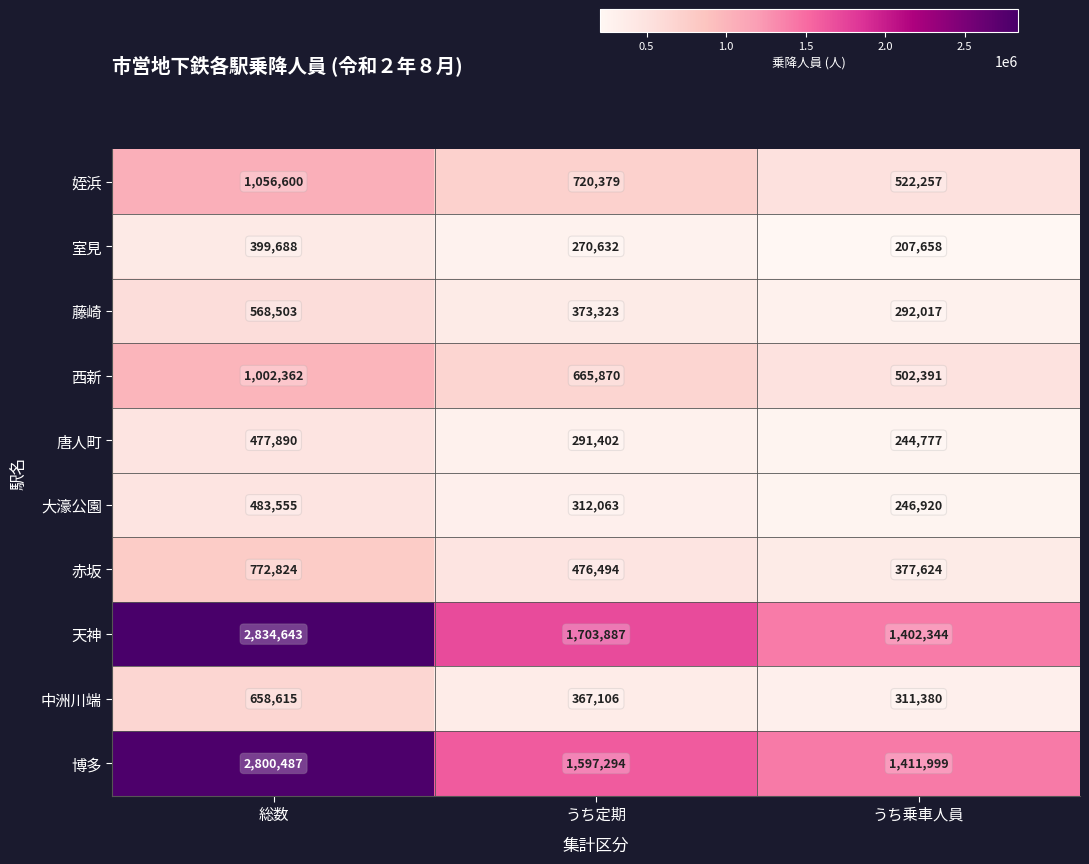

Is it true that 姪浜 equals 737908 at 総数?

False